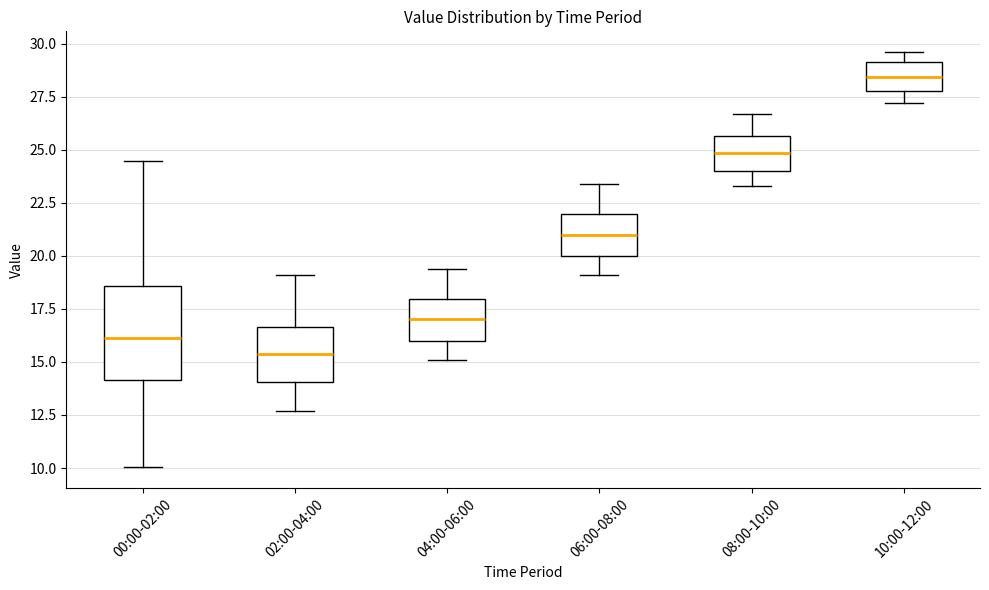

Reading left to right, transcribe this box plot: for each box, give where its median line is, the range the box spans, and where its two whiskers end, as read against the y-axis. The values are not printed on the chart, so give them approximately, as read against the axis.

00:00-02:00: median 16.0, box 14.0 to 18.5, whiskers 10.0 to 24.5
02:00-04:00: median 15.5, box 14.0 to 16.5, whiskers 12.5 to 19.0
04:00-06:00: median 17.0, box 16.0 to 18.0, whiskers 15.0 to 19.5
06:00-08:00: median 21.0, box 20.0 to 22.0, whiskers 19.0 to 23.5
08:00-10:00: median 25.0, box 24.0 to 25.5, whiskers 23.5 to 26.5
10:00-12:00: median 28.5, box 28.0 to 29.0, whiskers 27.0 to 29.5